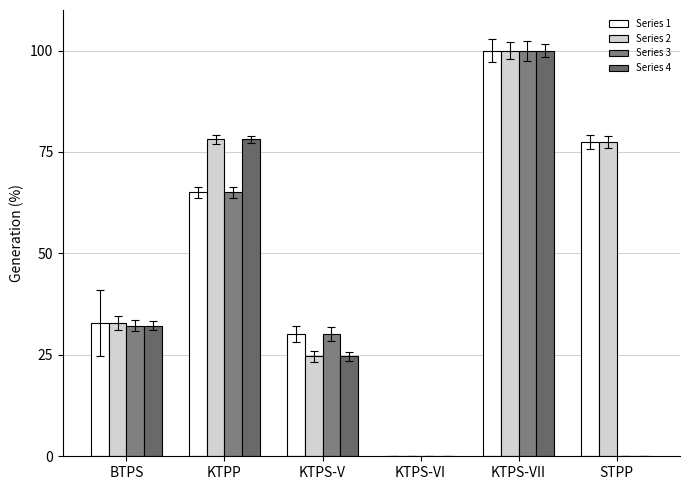

How many distinct data groups are displayed?

4